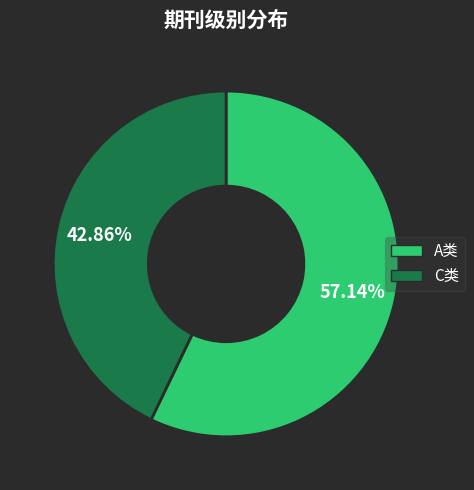

Is there any slice that represents more than half of the pie?

Yes